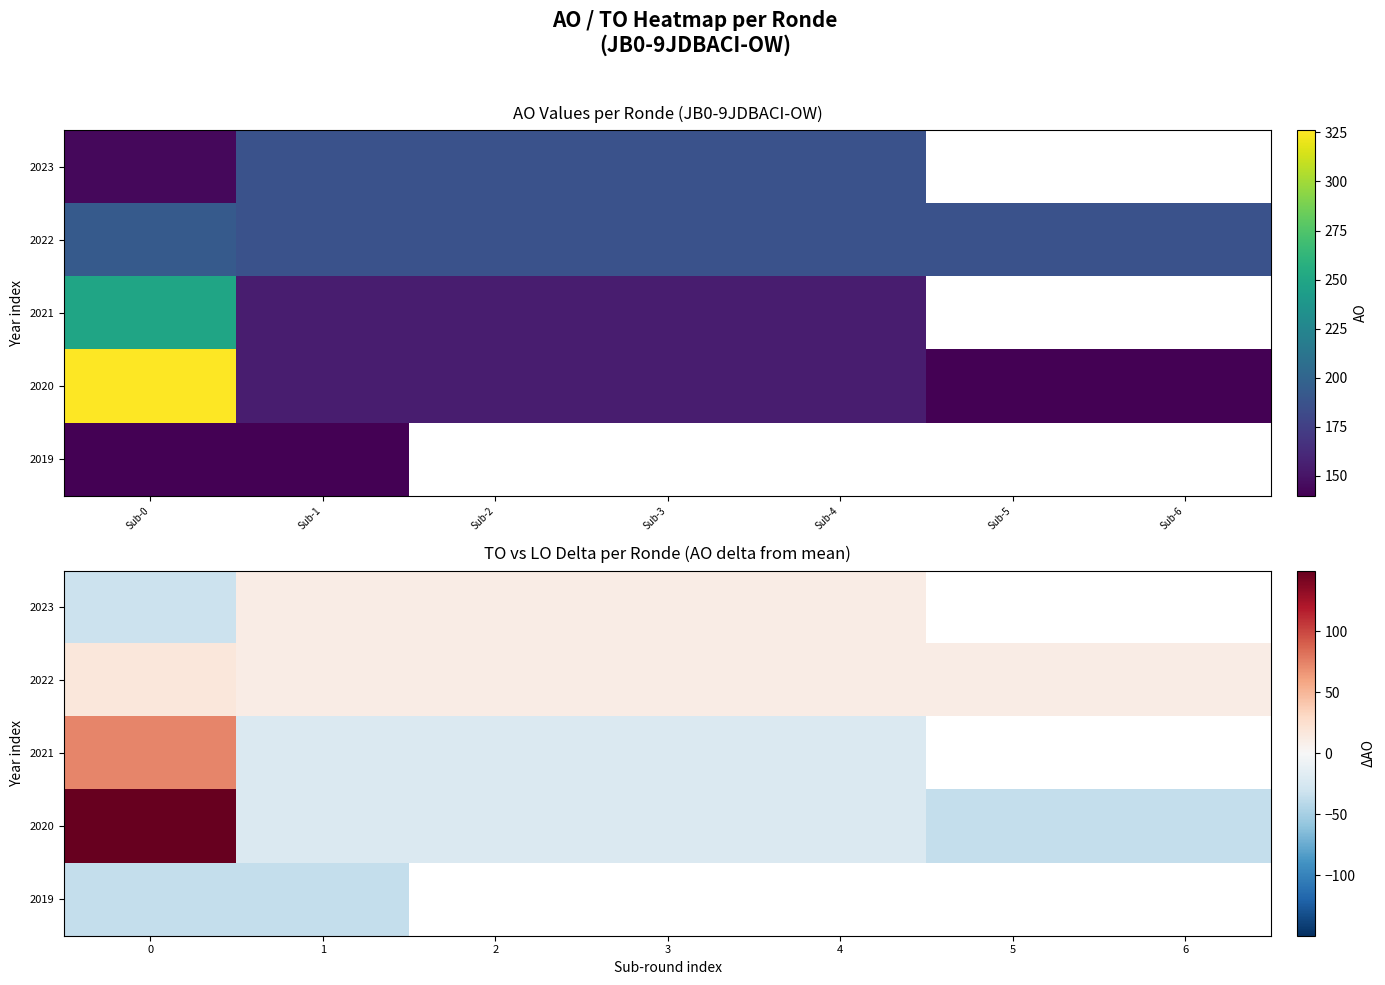

What is the smallest value displayed?

-36.2